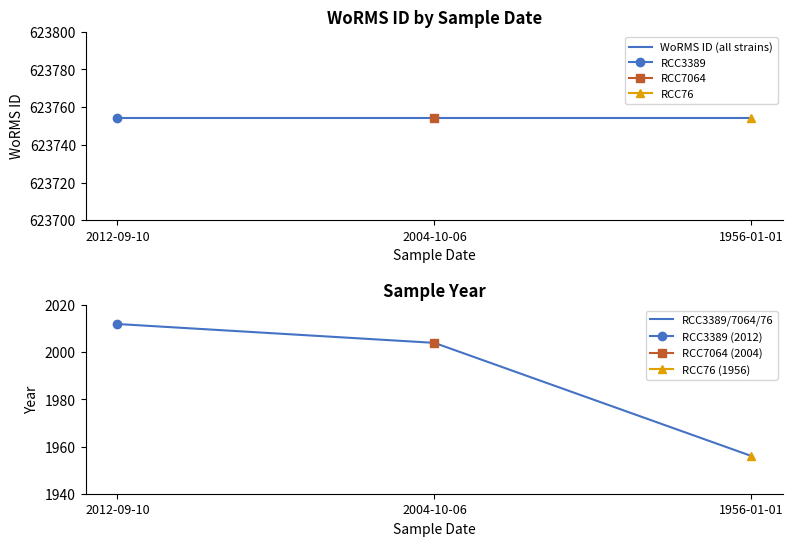

Reading right to left, what are all the values shown in this chart?

WoRMS ID (all strains): 1956-01-01=623754	2004-10-06=623754	2012-09-10=623754
RCC3389/7064/76: 1956-01-01=1956	2004-10-06=2004	2012-09-10=2012